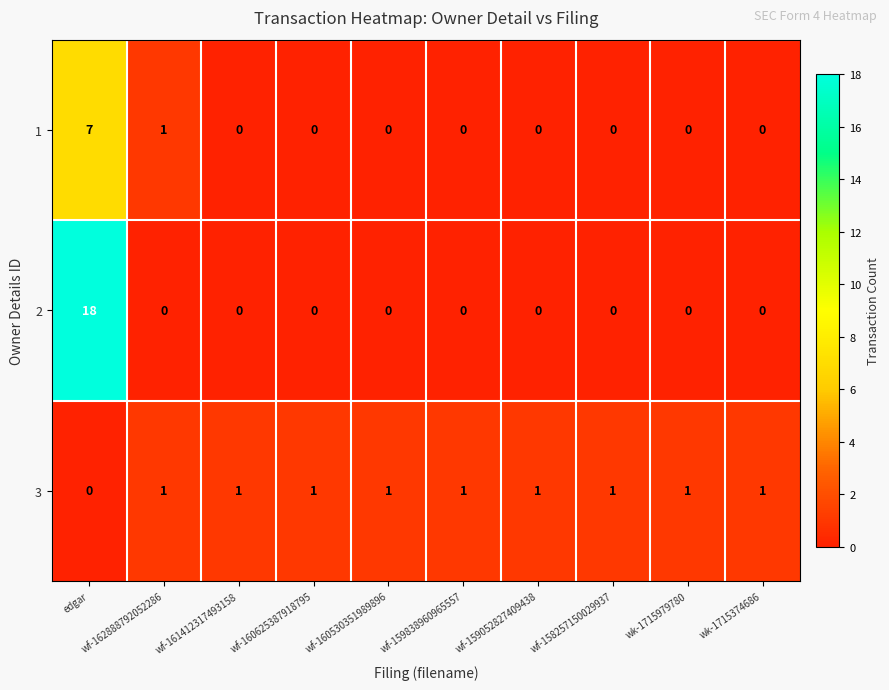

What is the difference between the 1 values at wf-162888792052286 and edgar?

6